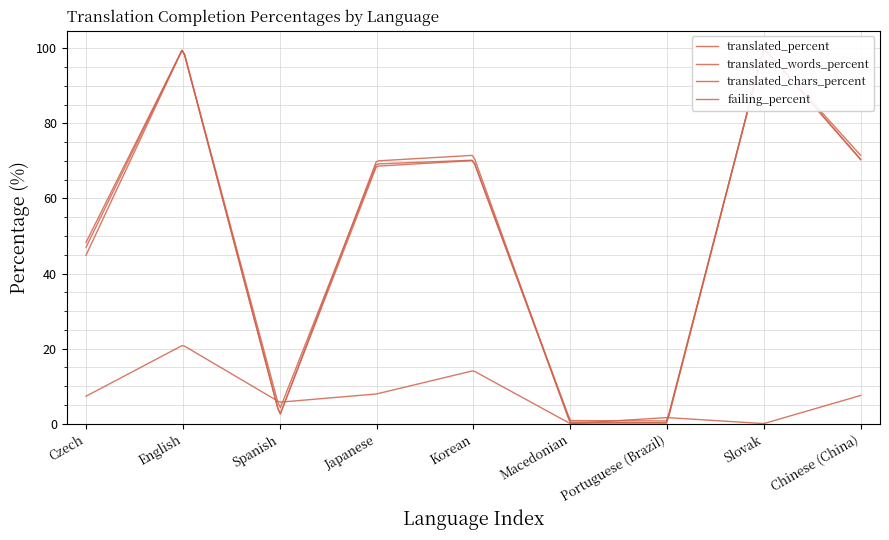

List the series in order of their peak value, lowest first.

failing_percent, translated_percent, translated_words_percent, translated_chars_percent